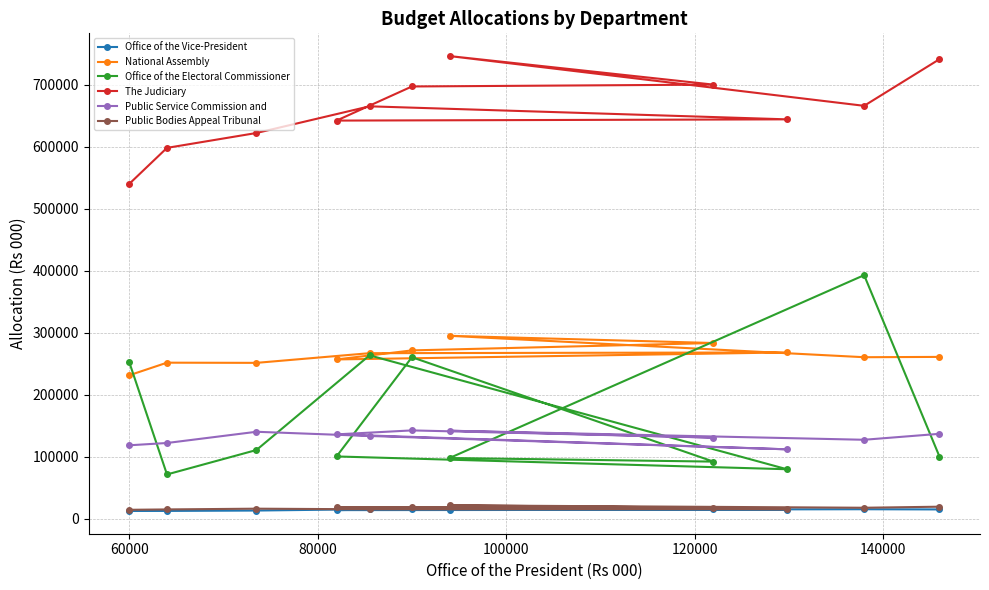

In Public Bodies Appeal Tribunal, how many points are higher than both neighbors (excluding endpoints)?

3